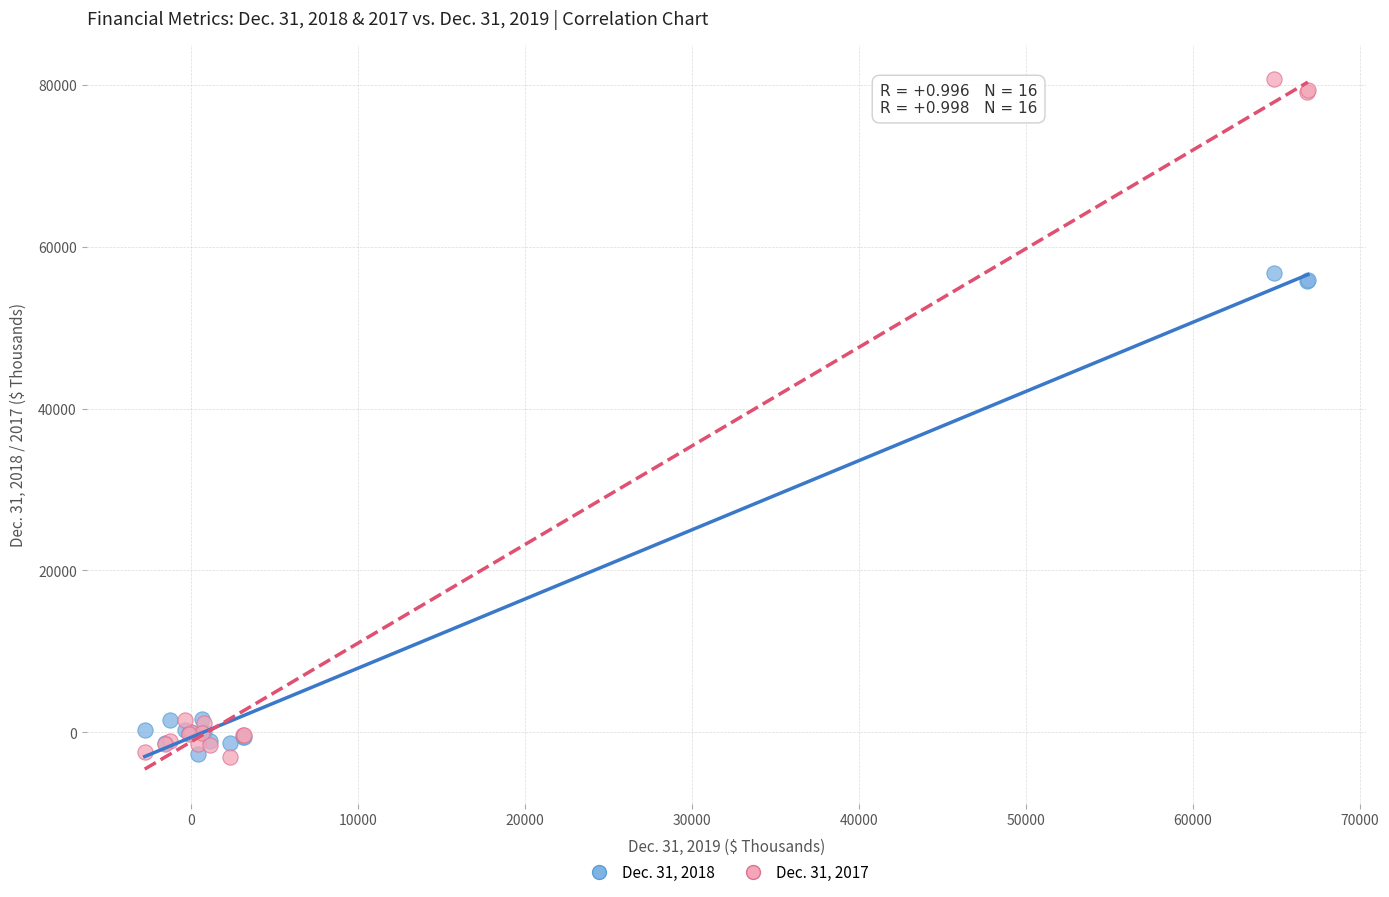

Which series contains the highest Y value?

Dec. 31, 2017